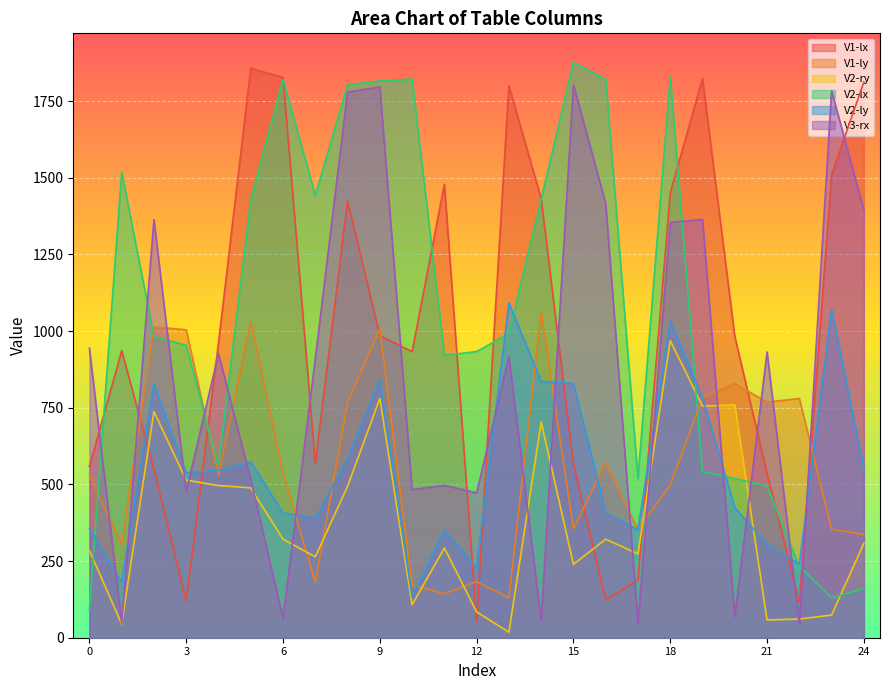

Reading left to right, extract all data points from this chart.

V1-lx: 0=558.9	1=936.0	2=550.3	3=118.5	4=961.2	5=1857.0	6=1827.0	7=568.6	8=1424.3	9=985.2	10=932.8	11=1478.6	12=53.5	13=1800.5	14=1431.8	15=565.6	16=123.1	17=187.8	18=1450.6	19=1823.6	20=982.4	21=535.9	22=116.0	23=1509.2	24=1812.4
V1-ly: 0=529.9	1=305.4	2=1014.1	3=1004.1	4=529.4	5=1031.3	6=537.6	7=181.1	8=767.8	9=1007.1	10=171.9	11=143.4	12=183.0	13=129.9	14=1061.9	15=354.4	16=571.6	17=352.4	18=498.7	19=782.5	20=828.6	21=768.4	22=780.3	23=353.7	24=336.8
V2-ry: 0=284.3	1=44.9	2=737.6	3=513.9	4=496.3	5=488.6	6=321.3	7=263.9	8=493.6	9=780.6	10=107.4	11=292.8	12=84.1	13=18.0	14=703.0	15=239.4	16=321.3	17=273.5	18=969.0	19=755.2	20=759.5	21=57.8	22=60.9	23=74.0	24=307.8
V2-lx: 0=91.3	1=1519.0	2=982.3	3=953.8	4=561.8	5=1430.1	6=1820.6	7=1442.5	8=1803.1	9=1815.8	10=1822.0	11=920.9	12=933.1	13=992.2	14=1430.2	15=1877.2	16=1820.6	17=519.9	18=1828.8	19=541.0	20=519.4	21=495.2	22=232.8	23=129.8	24=160.4
V2-ly: 0=356.5	1=182.5	2=828.3	3=537.8	4=545.9	5=574.2	6=407.0	7=389.3	8=583.6	9=841.6	10=132.1	11=348.9	12=229.3	13=1092.1	14=835.7	15=829.3	16=407.0	17=352.4	18=1032.5	19=782.4	20=425.0	21=303.8	22=241.0	23=1070.8	24=552.1
V3-rx: 0=943.9	1=47.2	2=1363.2	3=475.9	4=926.9	5=515.6	6=62.7	7=910.4	8=1779.6	9=1796.0	10=483.1	11=497.1	12=472.2	13=917.2	14=56.2	15=1803.1	16=1415.8	17=47.5	18=1354.4	19=1364.3	20=69.2	21=931.8	22=43.7	23=1783.6	24=1393.9